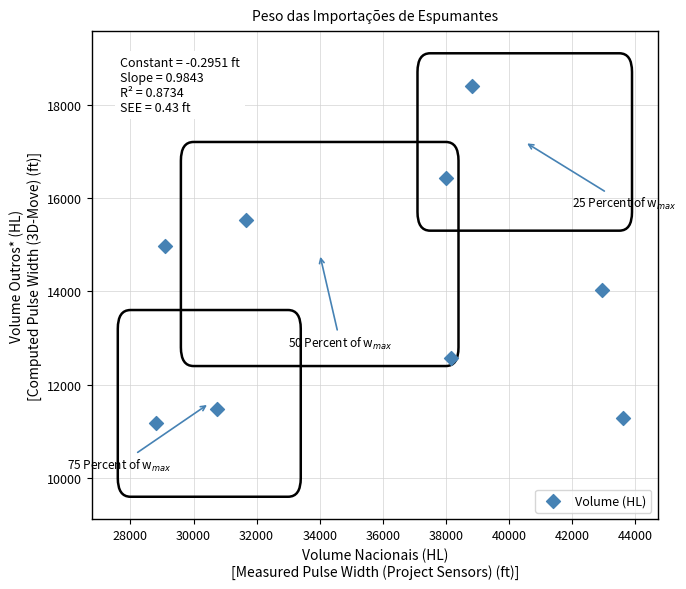

What Y value in the scatter plot is closest to 14787?

14965.6